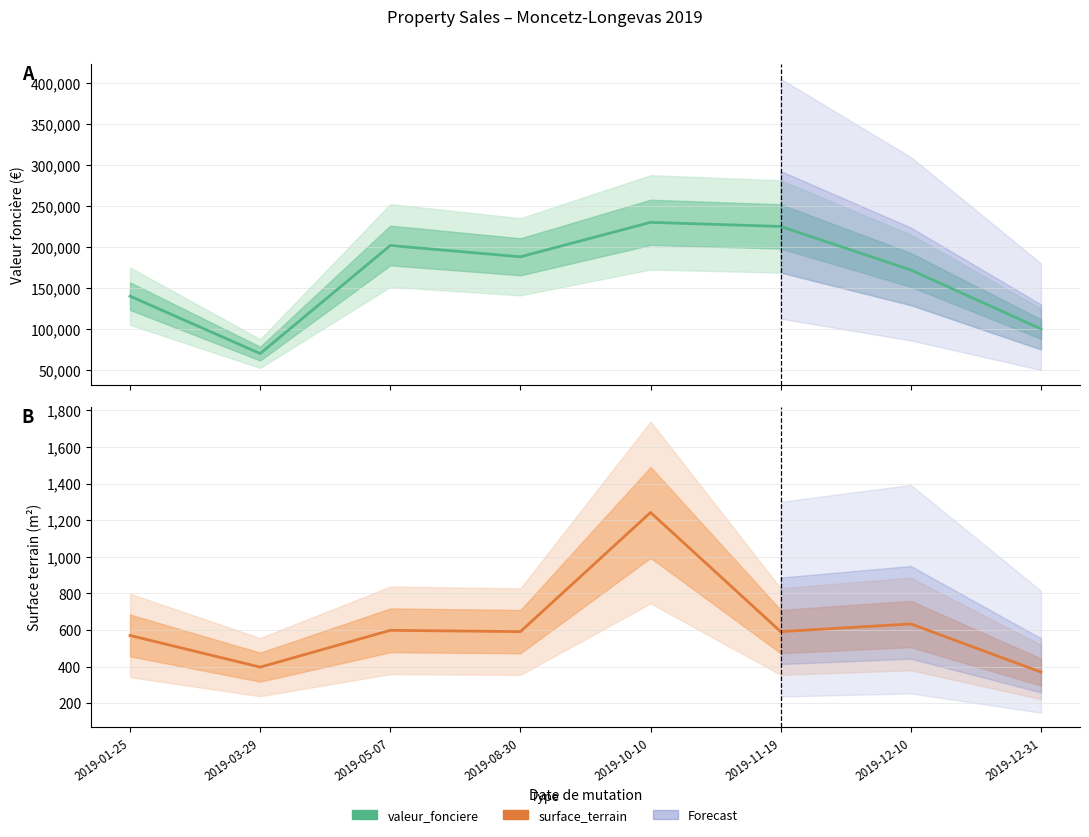

At which category is the sum across all series the highest?

2019-10-10